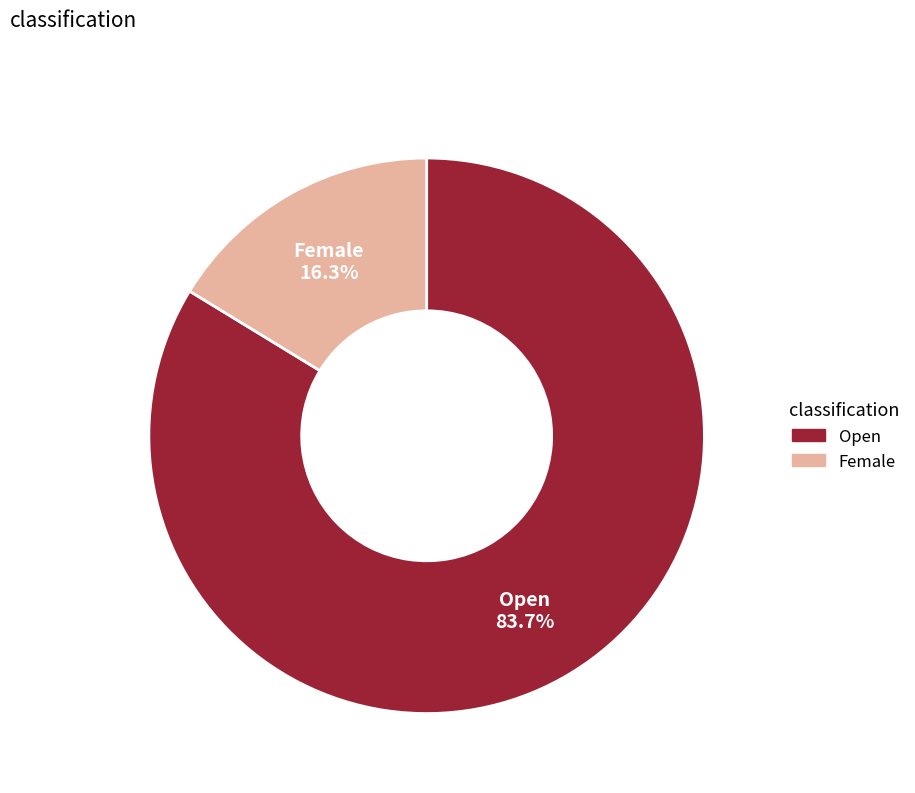

Rank the categories by value from lowest to highest.

Female, Open